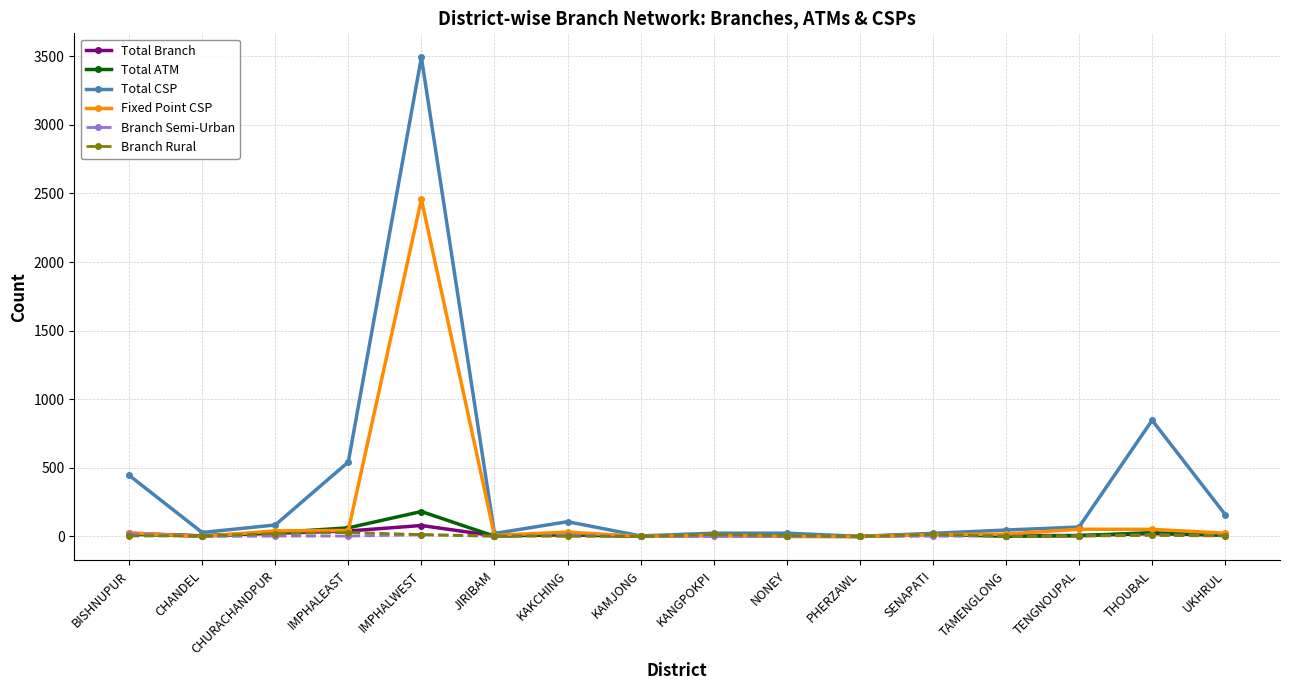

Which category has the highest value in the Total CSP series?

IMPHALWEST